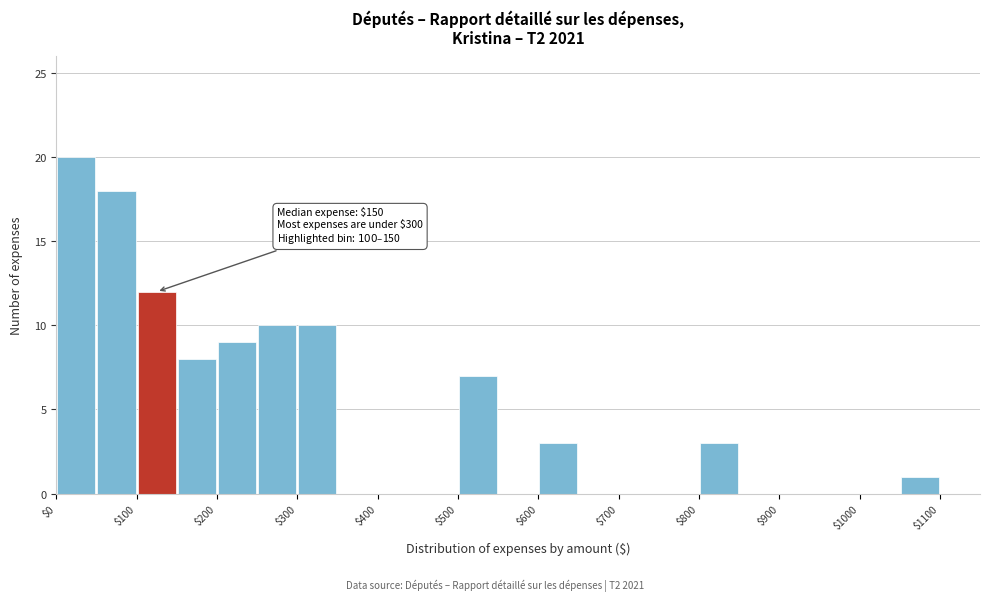

Over which range of the x-axis is the bar tallest?

0 to 50